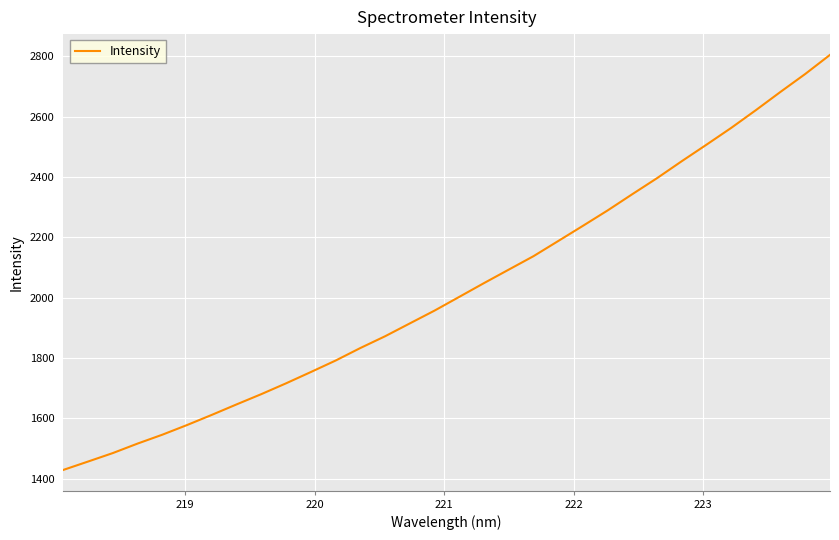

What is the smallest value displayed?

1429.1